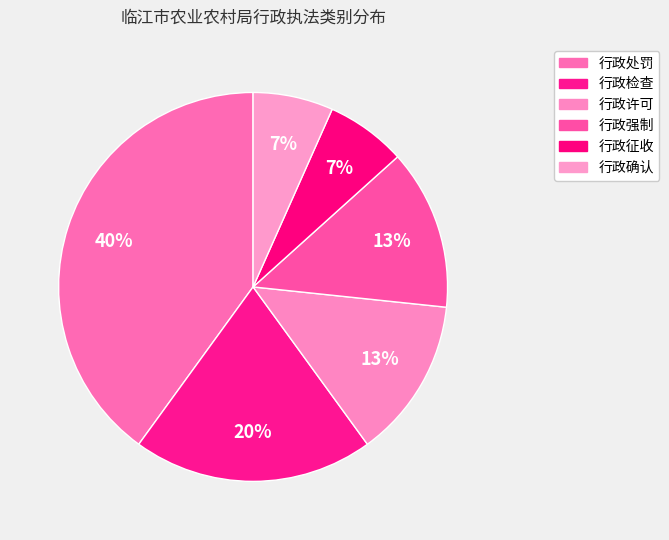

What is the change in value from 行政检查 to 行政确认?

-2